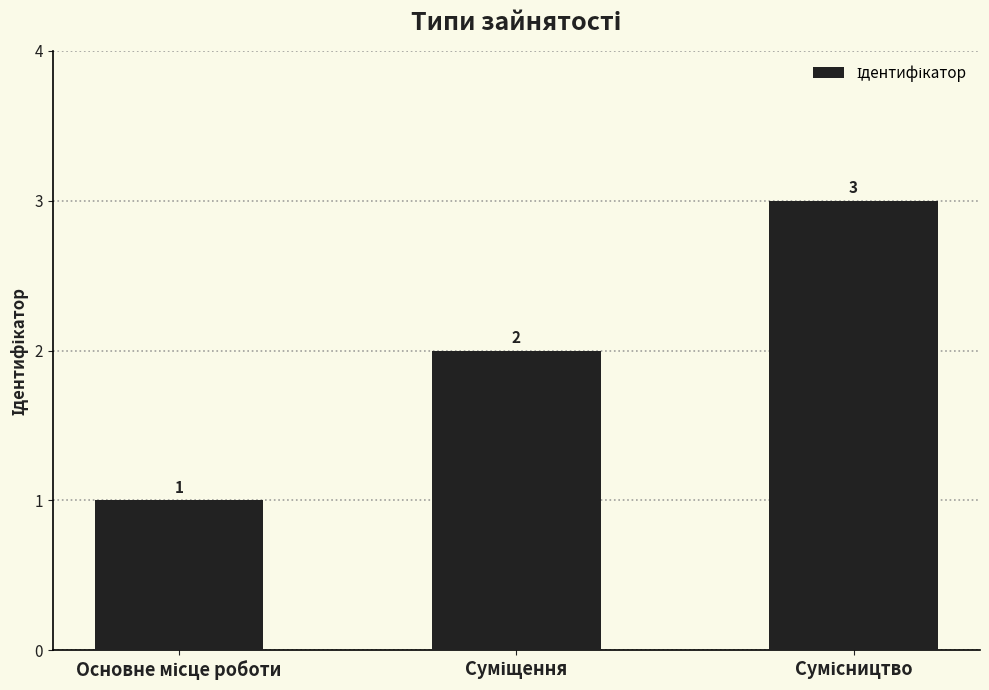

What is the value of the 2nd bar from the left?

2